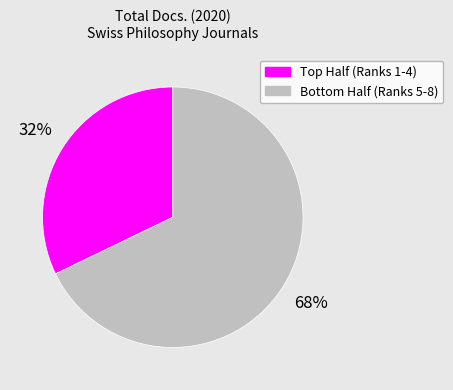

Does any single category account for the majority?

Yes